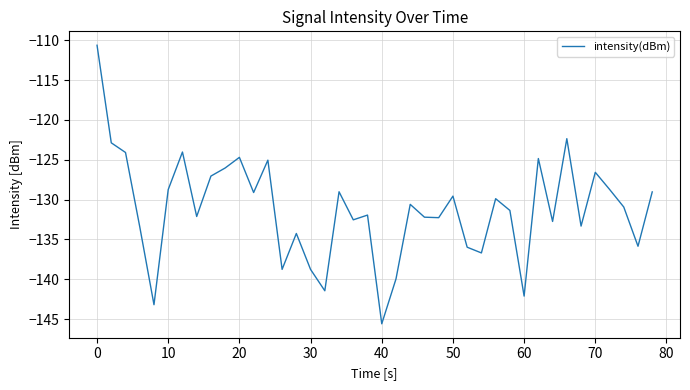

What is the difference between the maximum and minimum values?

35.0